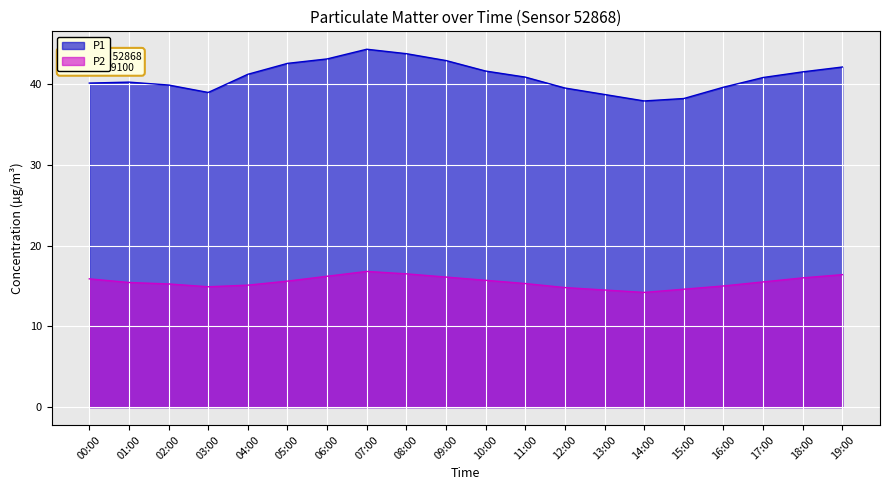

Does the chart display data point markers on the line(s)?

No